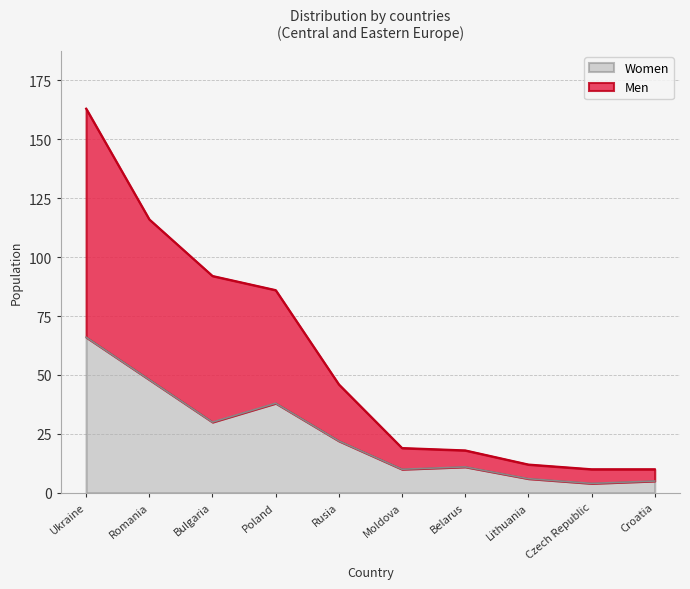

Count the number of data series in this chart.

2